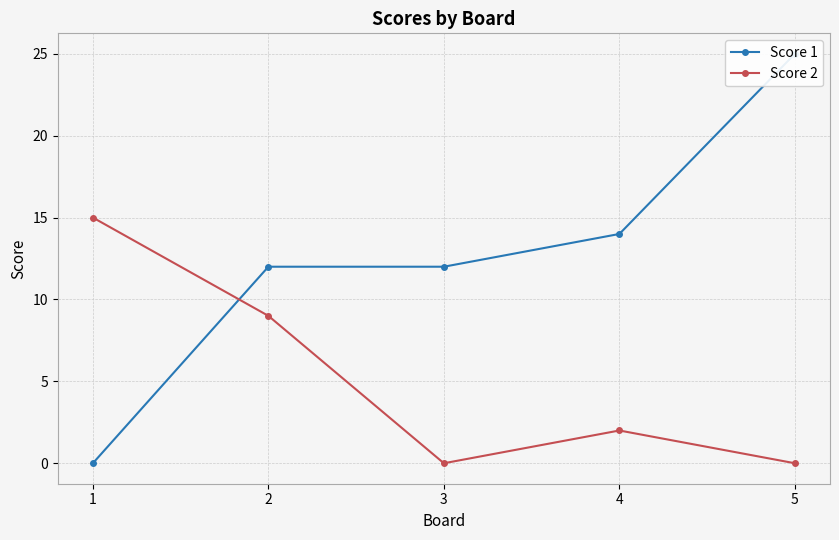

At which label does Score 1 first exceed 12?

4